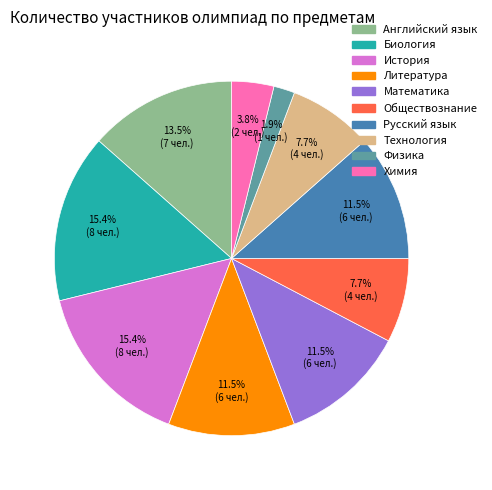

Which has a higher value, Физика or История?

История